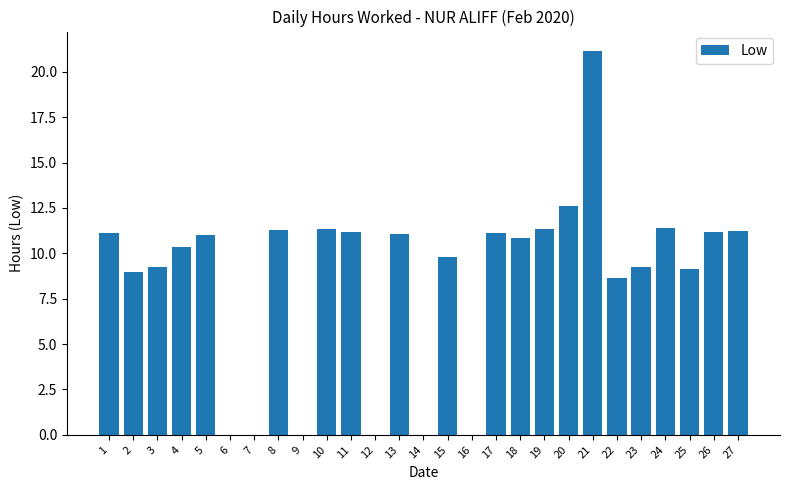

What is the approximate value at 20?

12.6